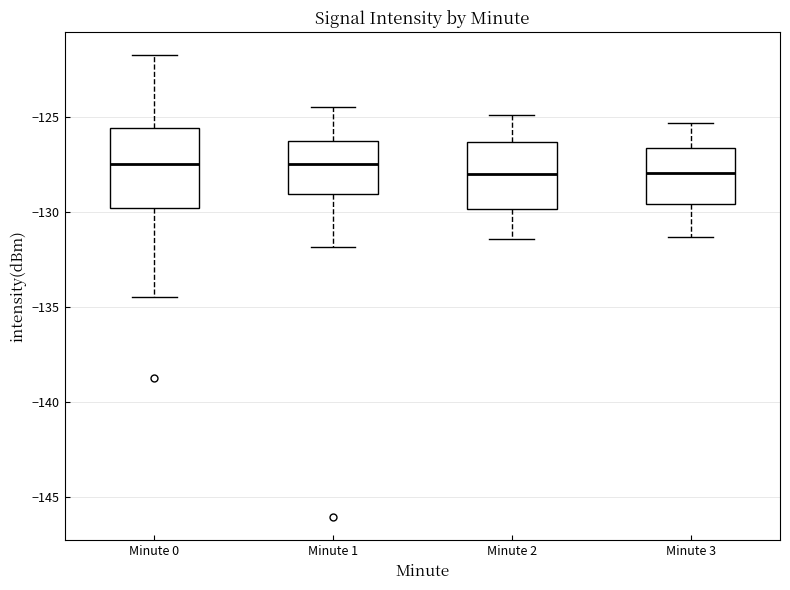

Reading left to right, transcribe this box plot: for each box, give where its median line is, the range the box spans, and where its two whiskers end, as read against the y-axis. The values are not printed on the chart, so give them approximately, as read against the axis.

Minute 0: median -127.5, box -130.0 to -125.5, whiskers -134.5 to -122.0
Minute 1: median -127.5, box -129.0 to -126.0, whiskers -132.0 to -124.5
Minute 2: median -128.0, box -130.0 to -126.5, whiskers -131.5 to -125.0
Minute 3: median -128.0, box -129.5 to -126.5, whiskers -131.5 to -125.5